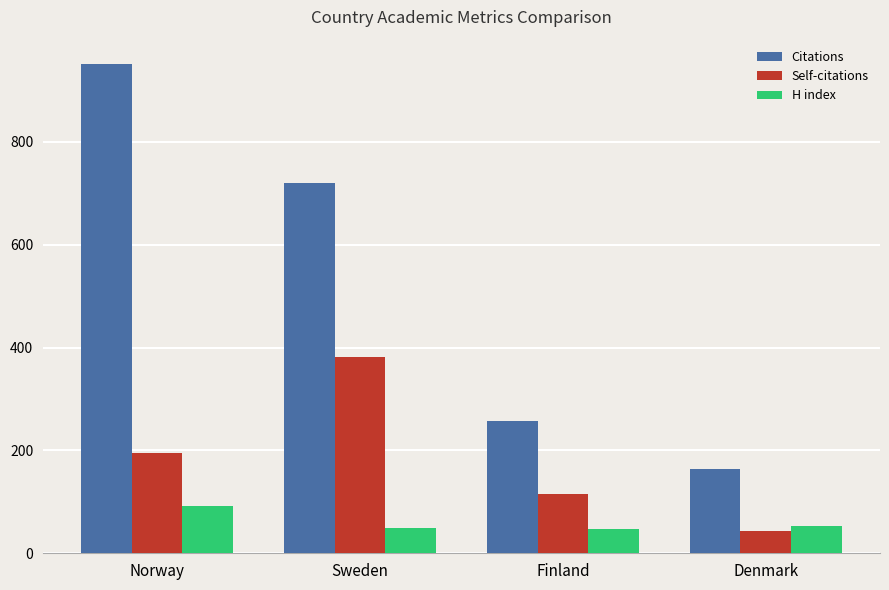

Which series changed the most between Finland and Denmark?

Citations